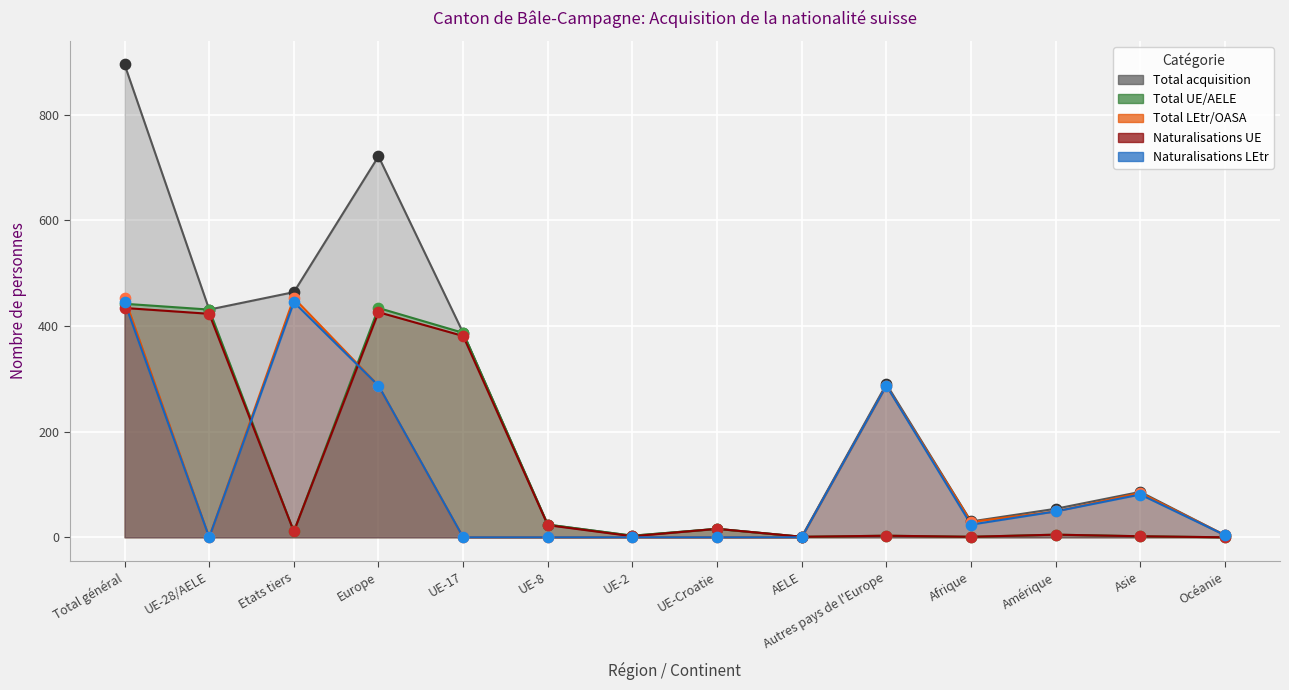

Which series has the widest spread of Y values?

Total acquisition